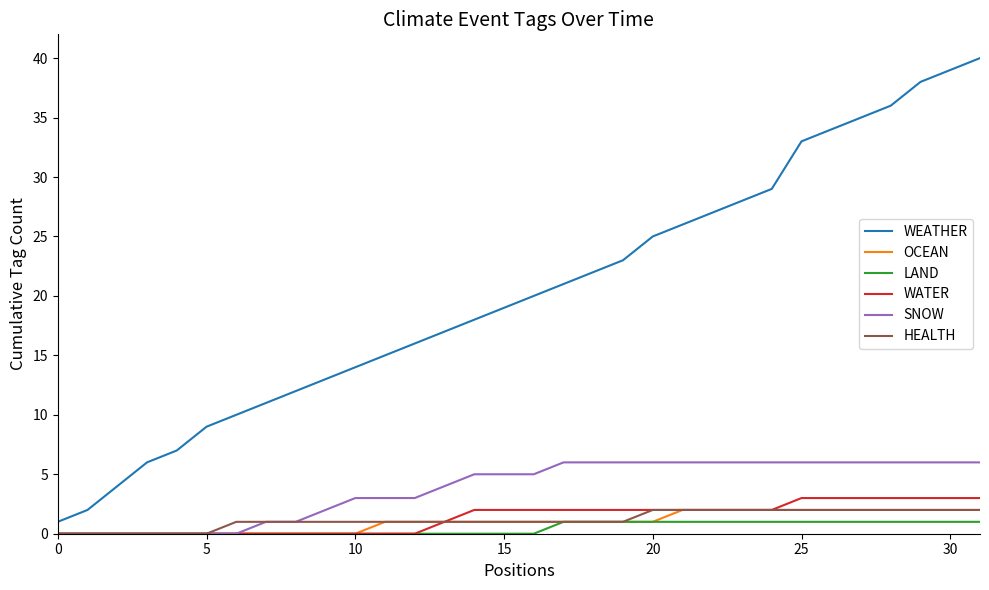

True or false: HEALTH and WEATHER cross at least once.

False